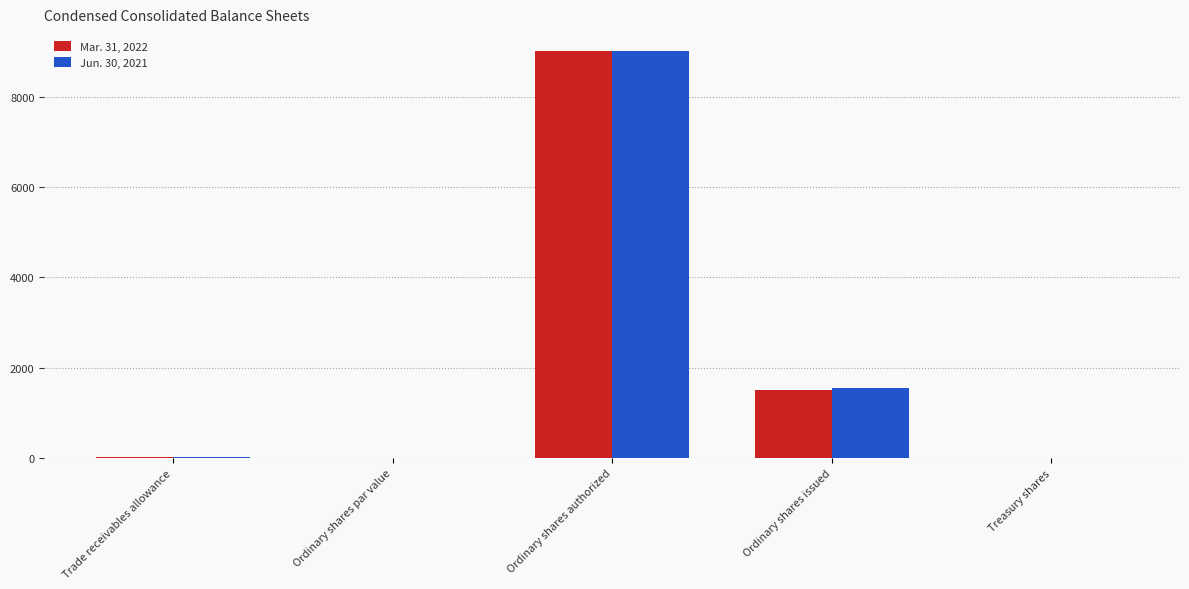

True or false: Mar. 31, 2022 has a value of 0.0 at Ordinary shares par value.

True